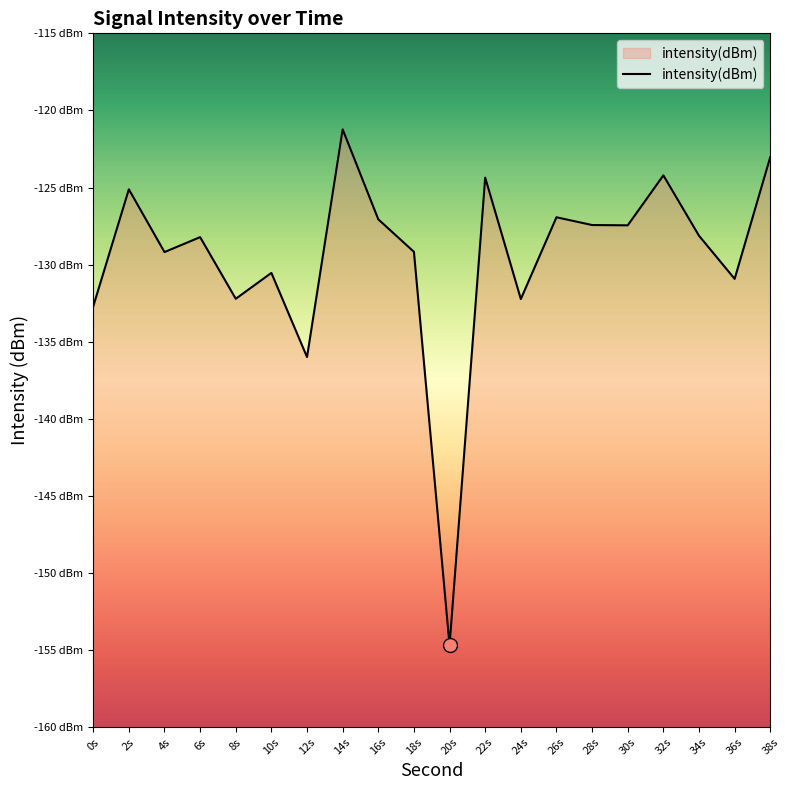

What is the minimum value shown in the chart?

-154.7